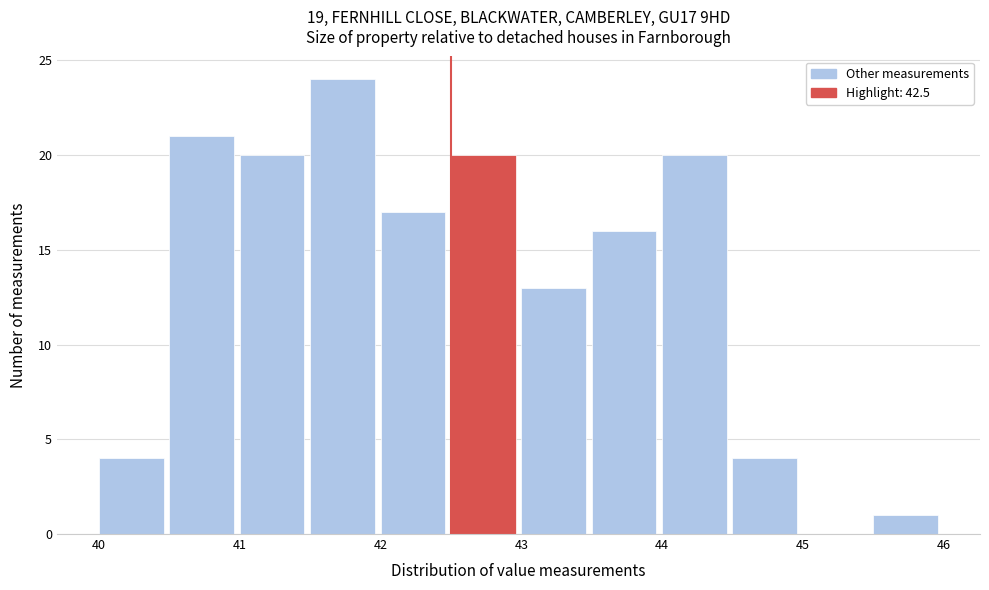

How tall is the bar that spans 45.5 to 46.0 on the x-axis? The values are not printed on the chart, so give them approximately, as read against the axis.

1